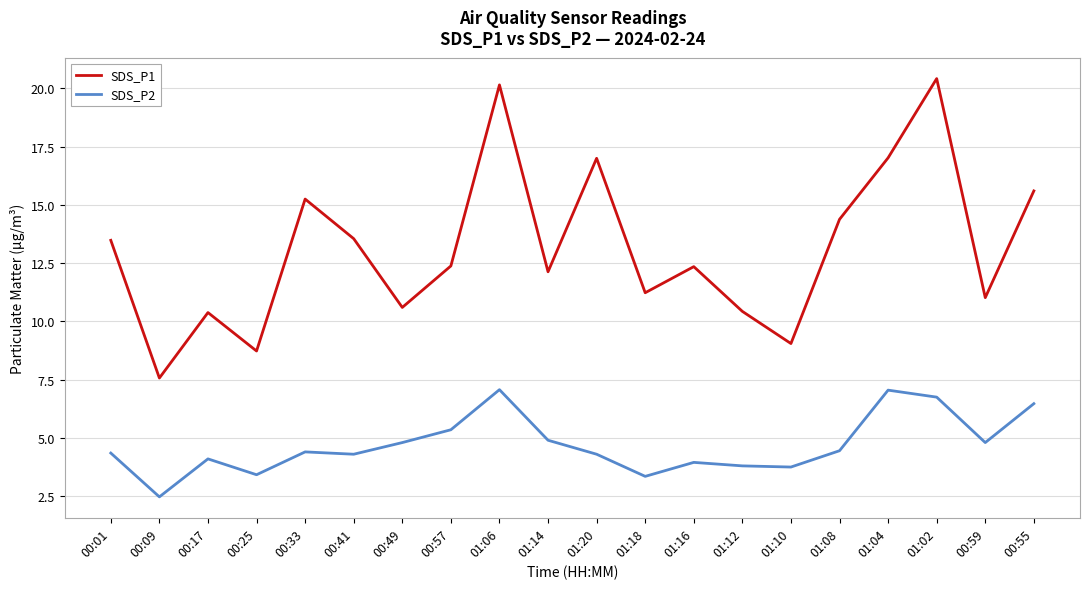

What is the lowest value of the SDS_P1 series?

7.6